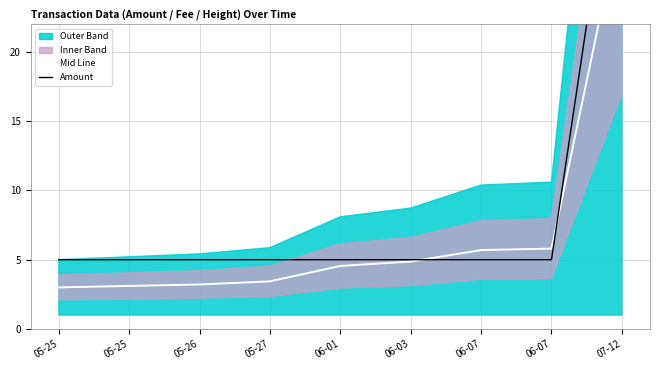

What is the difference between the maximum and minimum values in the Mid Line series?

27.0